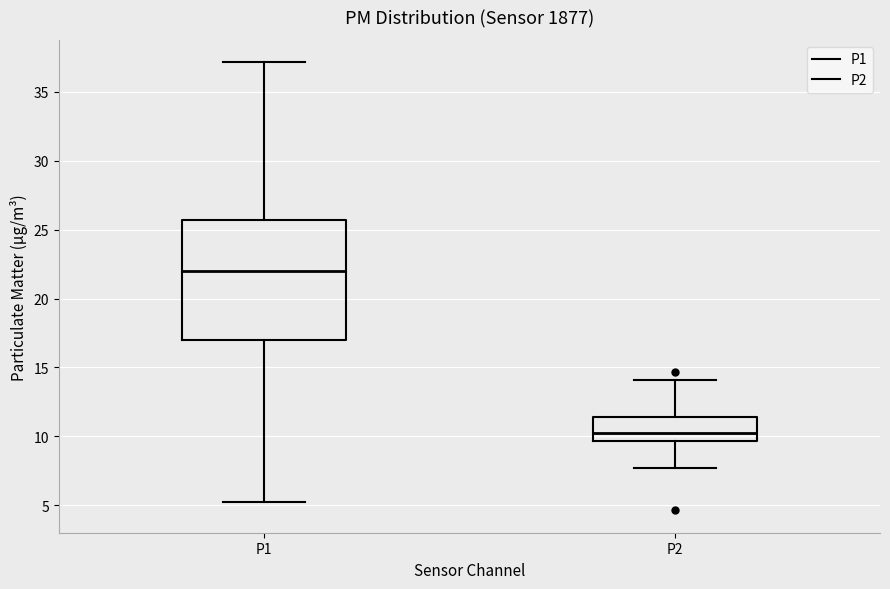

Reading left to right, read every box against the y-axis: the position of its median line, the range the box covers, and the ends of its whiskers. The values are not printed on the chart, so give them approximately, as read against the axis.

P1: median 22.0, box 17.0 to 25.5, whiskers 5.5 to 37.0
P2: median 10.5, box 9.5 to 11.5, whiskers 7.5 to 14.0